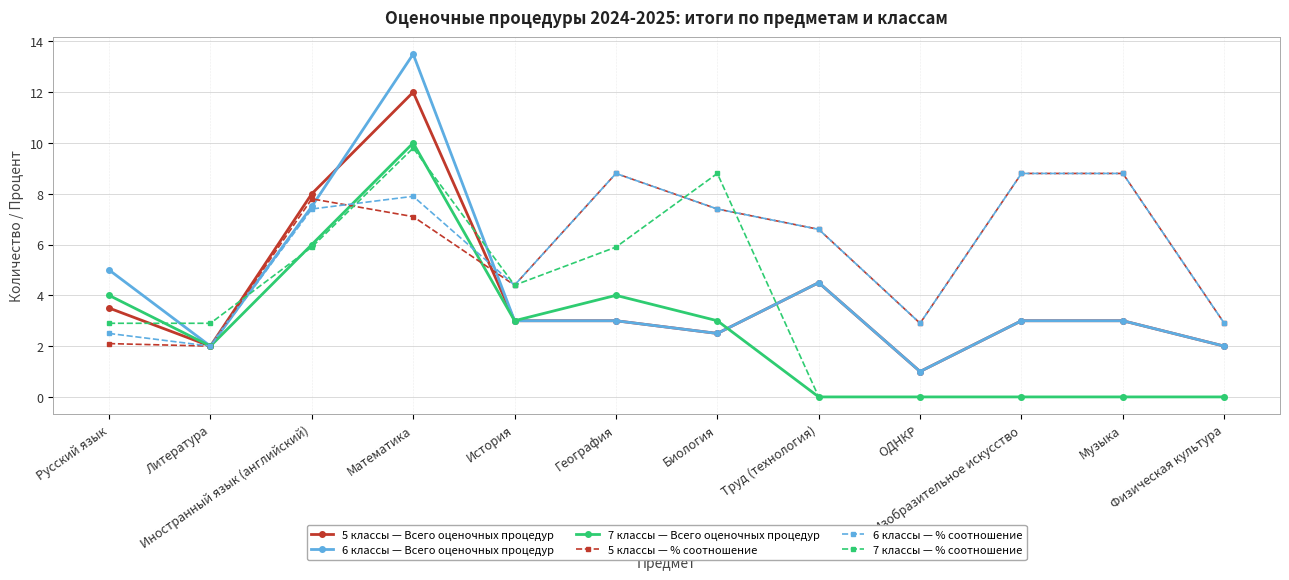

What is the sum of all 7 классы — Всего оценочных процедур values?

32.0